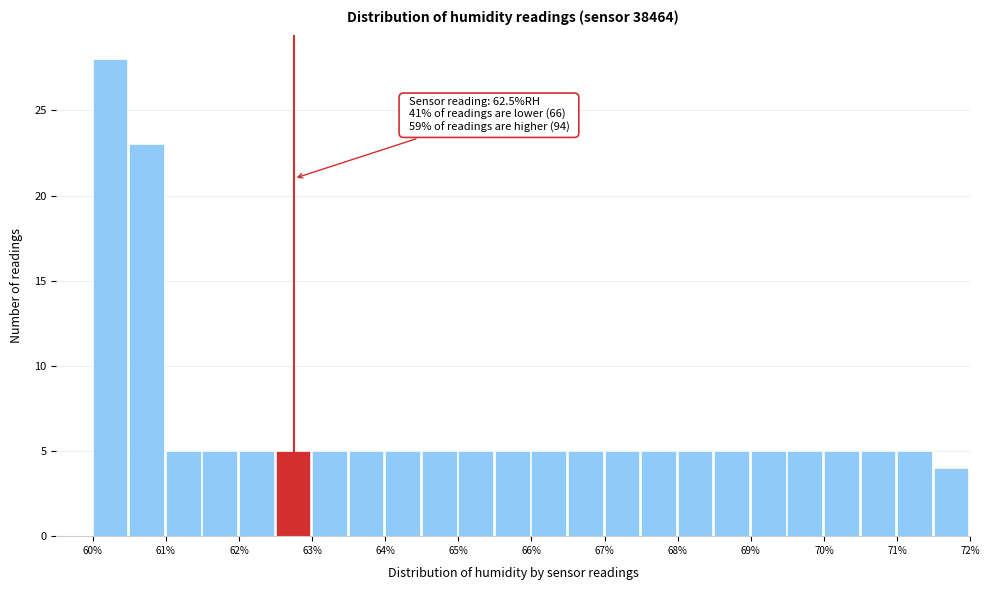

Which range on the x-axis has the tallest bar?

60.0 to 60.5